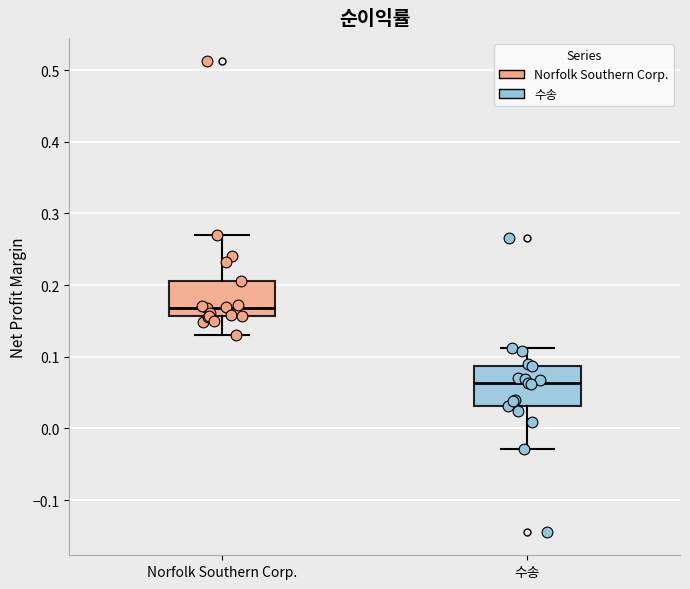

Which box's median line is the highest?

Norfolk Southern Corp.